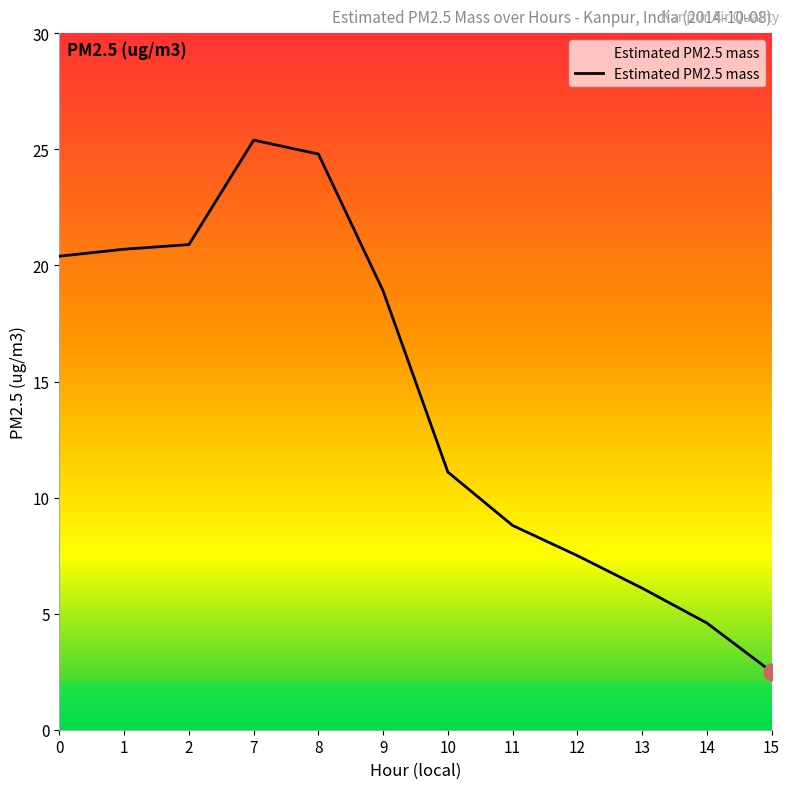

Is it true that the value at 2 is 33.6?

False